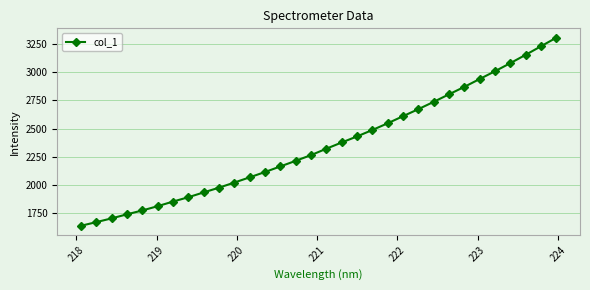

What is the smallest value displayed?

1636.7